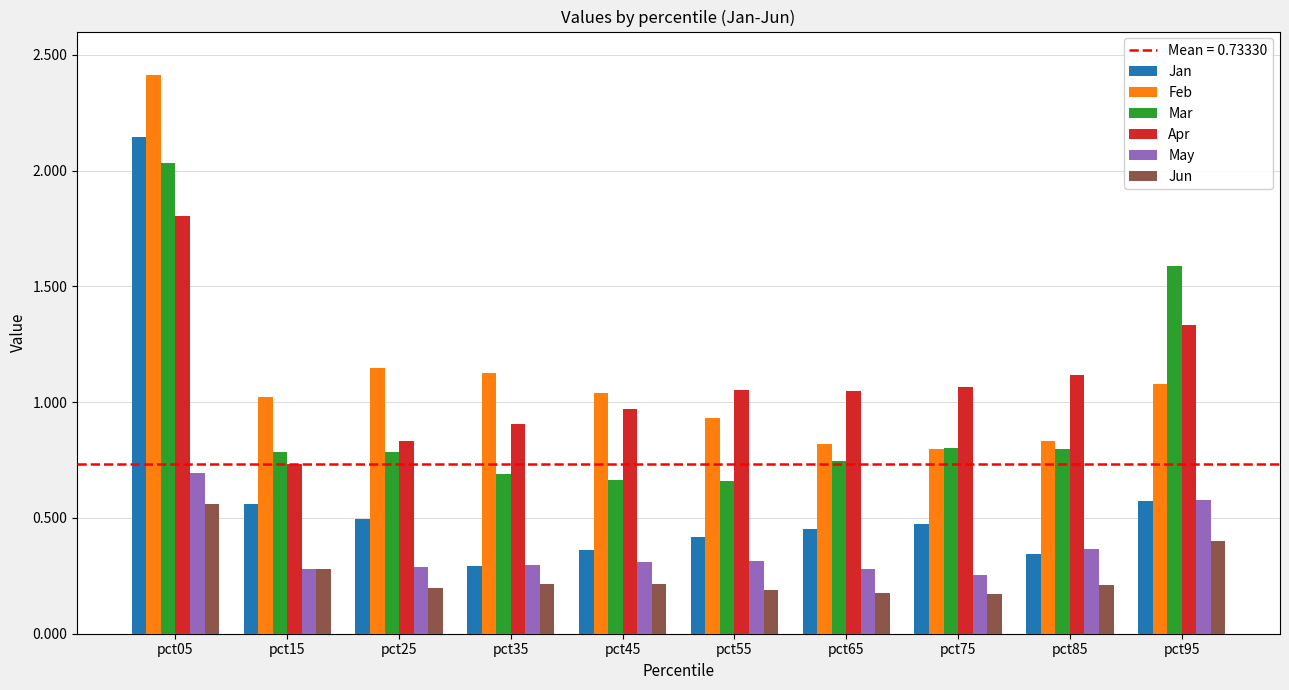

Rank the series at pct45 from lowest to highest value.

Jun, May, Jan, Mar, Apr, Feb